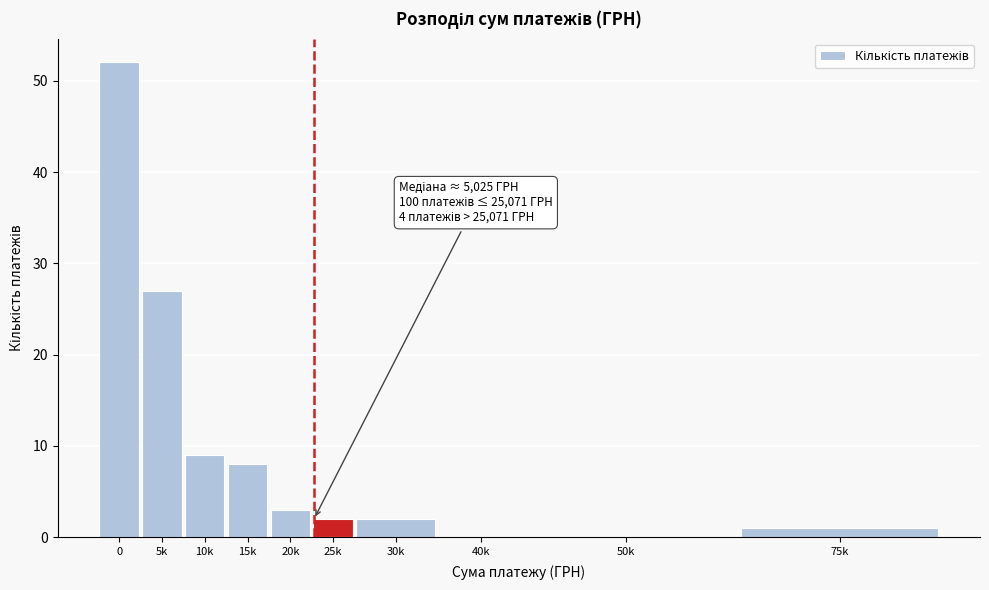

Reading right to left, what are all the values shown in this chart?

75k=1	50k=0	40k=0	30k=2	25k=2	20k=3	15k=8	10k=9	5k=27	0=52